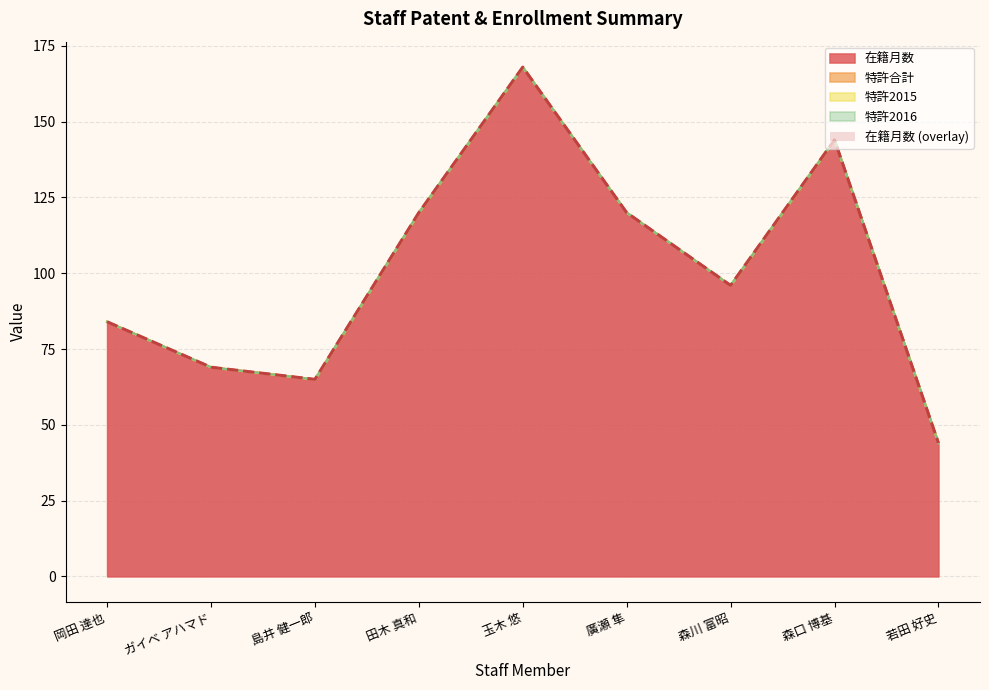

What is the total value across all series at 若田 好史?

44